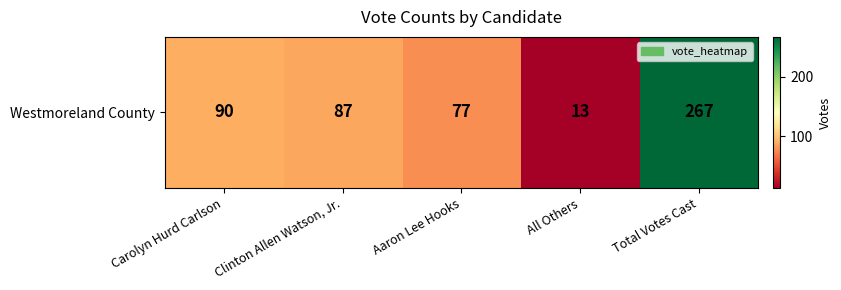

List the labels in order of value, largest first.

Total Votes Cast, Carolyn Hurd Carlson, Clinton Allen Watson, Jr., Aaron Lee Hooks, All Others